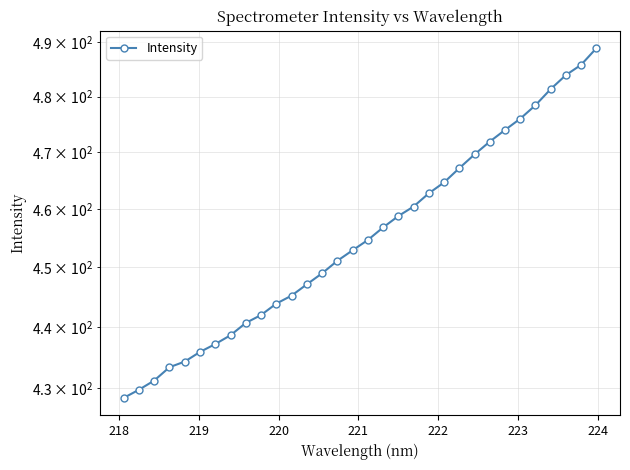

What is the smallest value displayed?

428.4